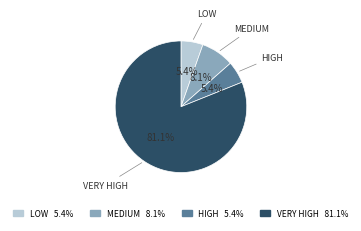

How many slices are in this pie chart?

4